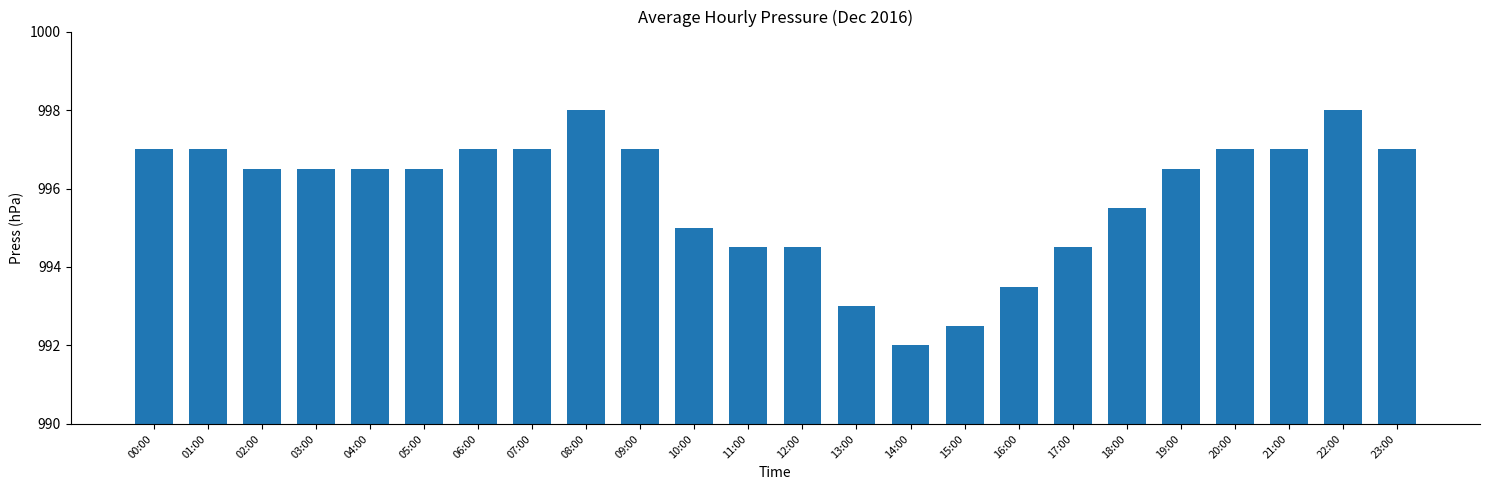

Are the bars grouped side by side (vs. stacked)?

No